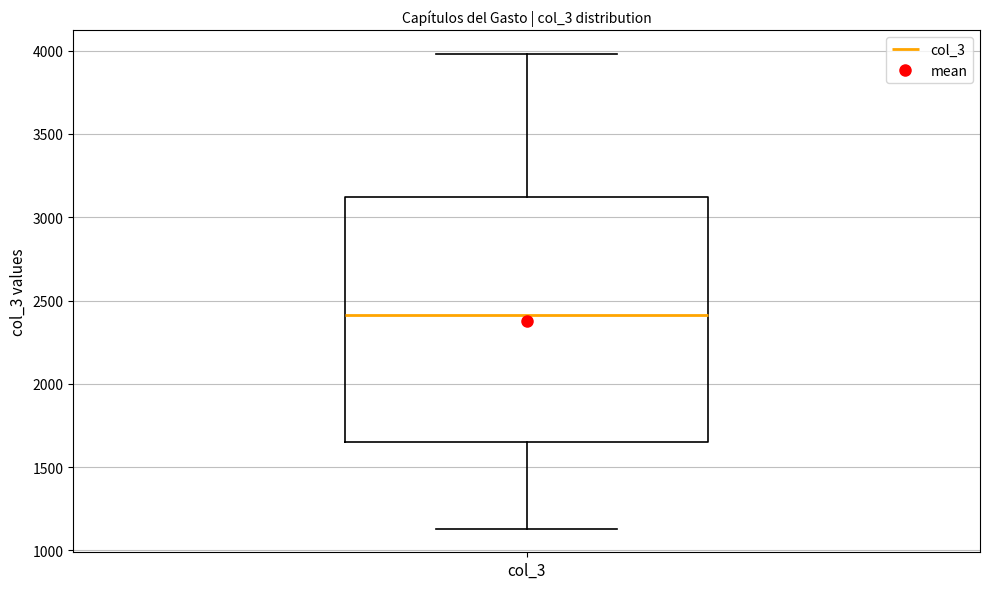

Read this box plot against the y-axis: the position of the median line, the range covered by the box, and the ends of both whiskers. The values are not printed on the chart, so give them approximately, as read against the axis.

median 2400, box 1650 to 3100, whiskers 1150 to 4000